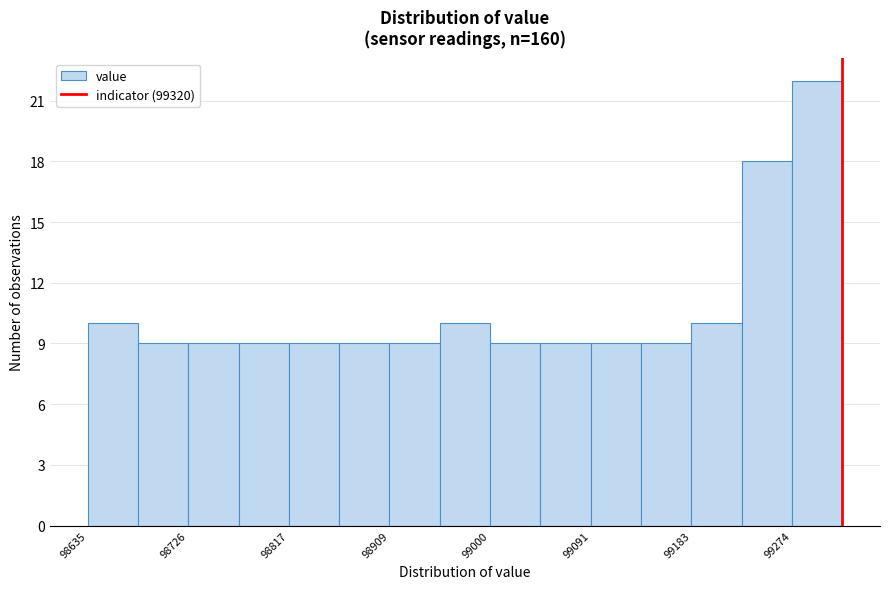

Over which range of the x-axis is the bar tallest?

99270 to 99320